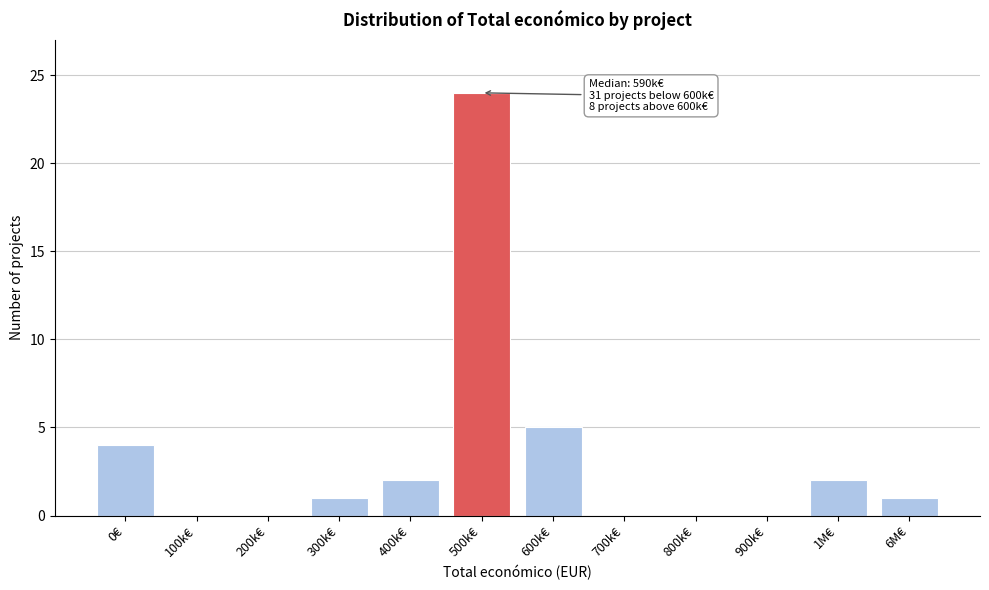

Reading left to right, transcribe all the data shown in this chart.

0€=4	100k€=0	200k€=0	300k€=1	400k€=2	500k€=24	600k€=5	700k€=0	800k€=0	900k€=0	1M€=2	6M€=1